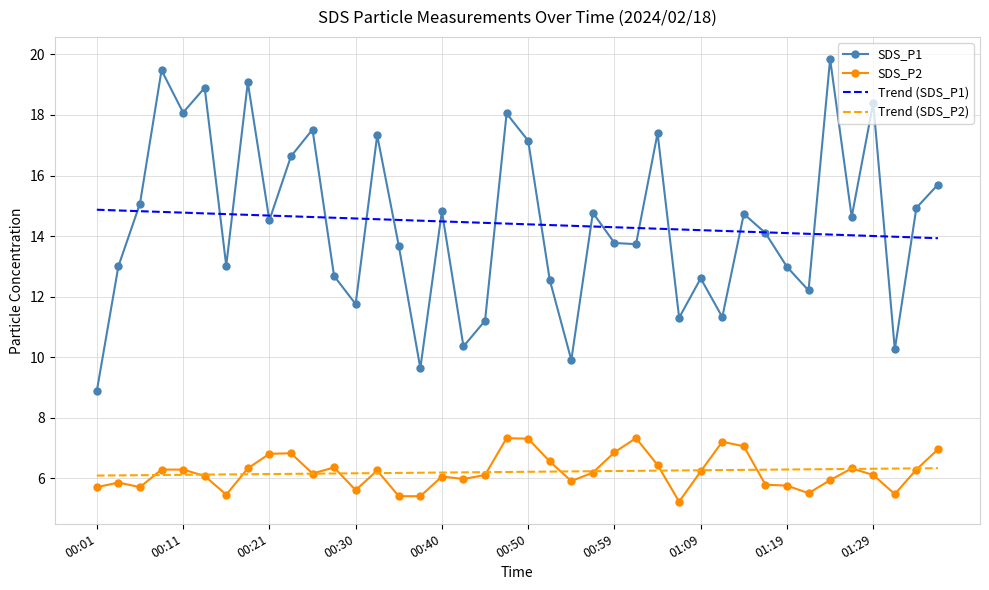

True or false: SDS_P1 and SDS_P2 cross at least once.

False